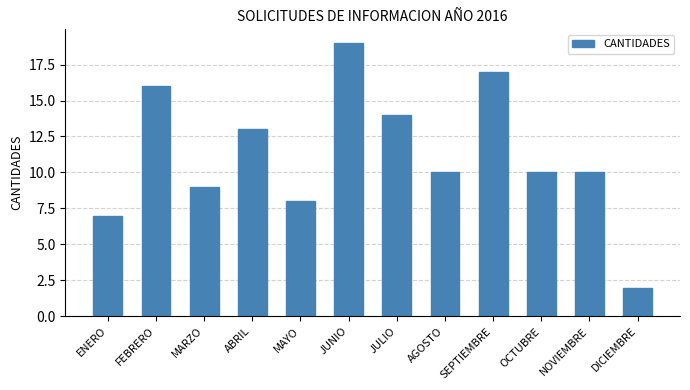

What is the difference between the maximum and second lowest values?

12